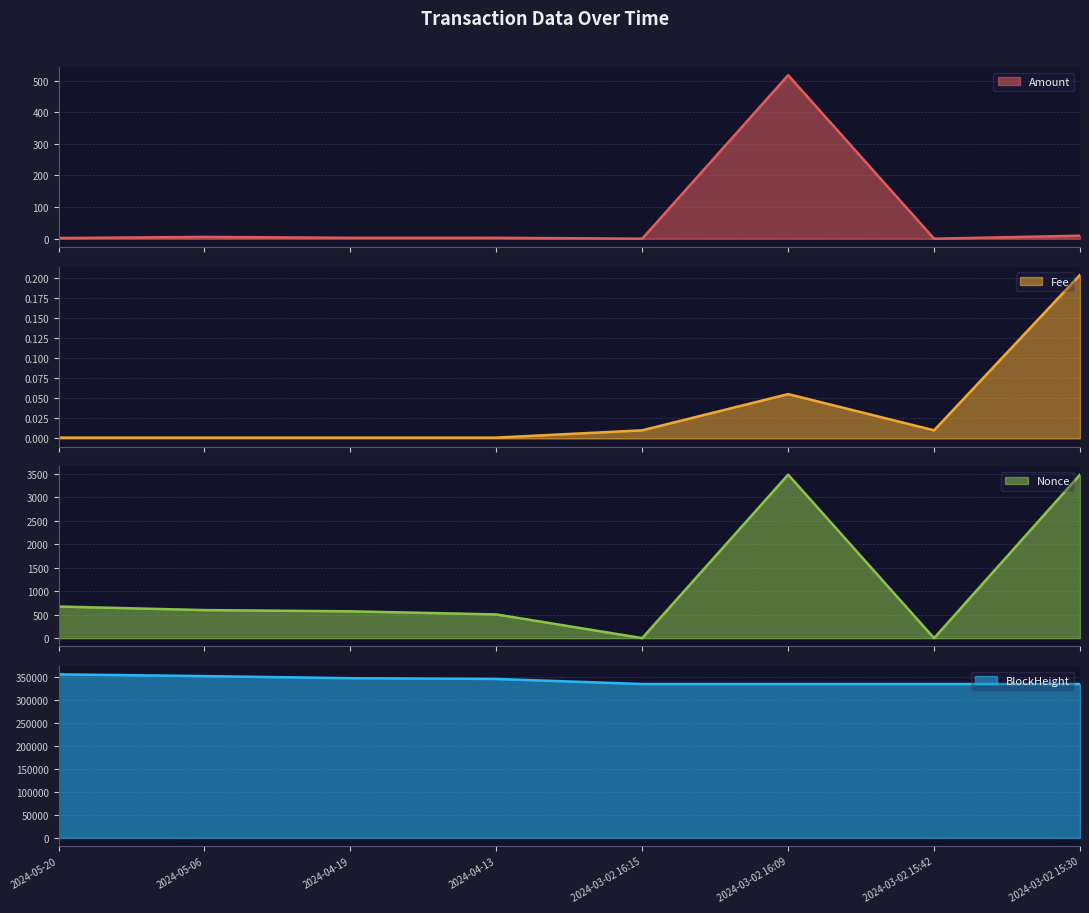

The Fee series shows 0.0 at 2024-03-02 16:15. True or false?

False